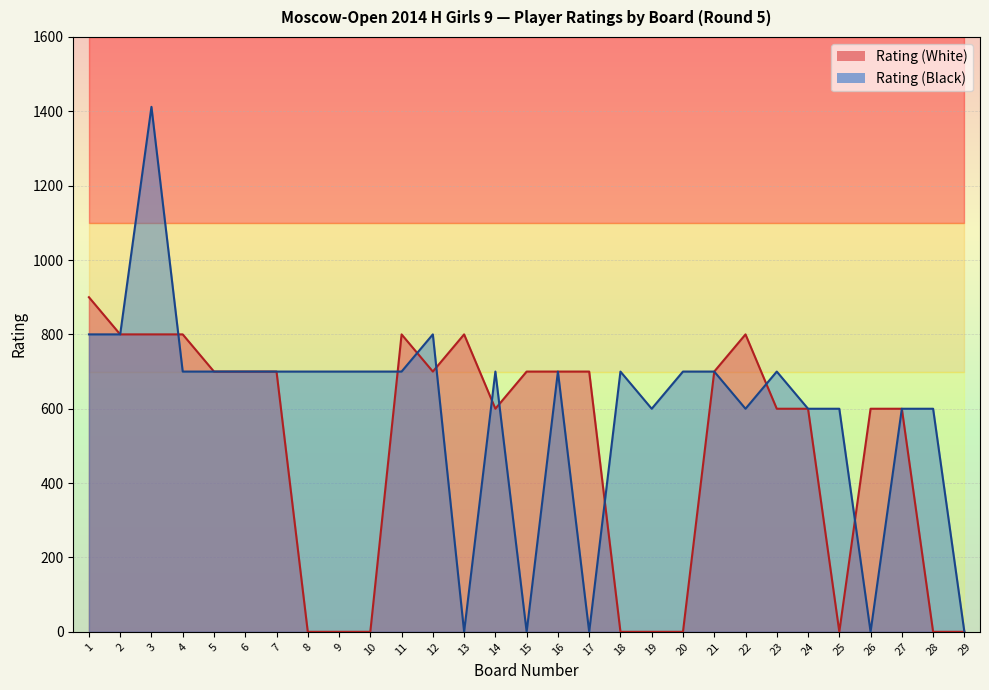

Count the number of data series in this chart.

2